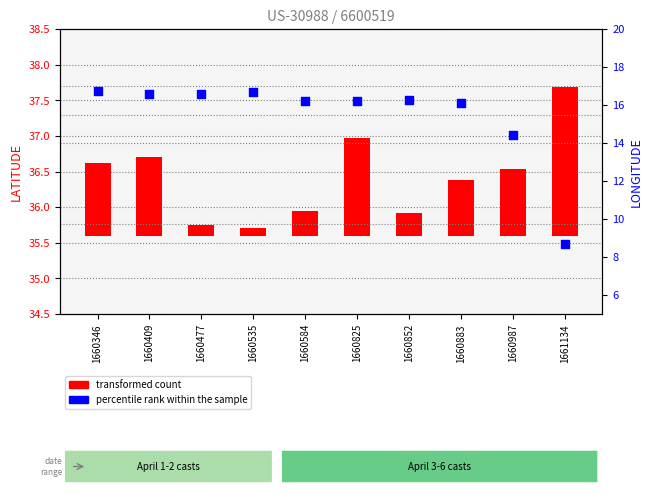

What is the change in value from 1660477 to 1661134?

-7.9